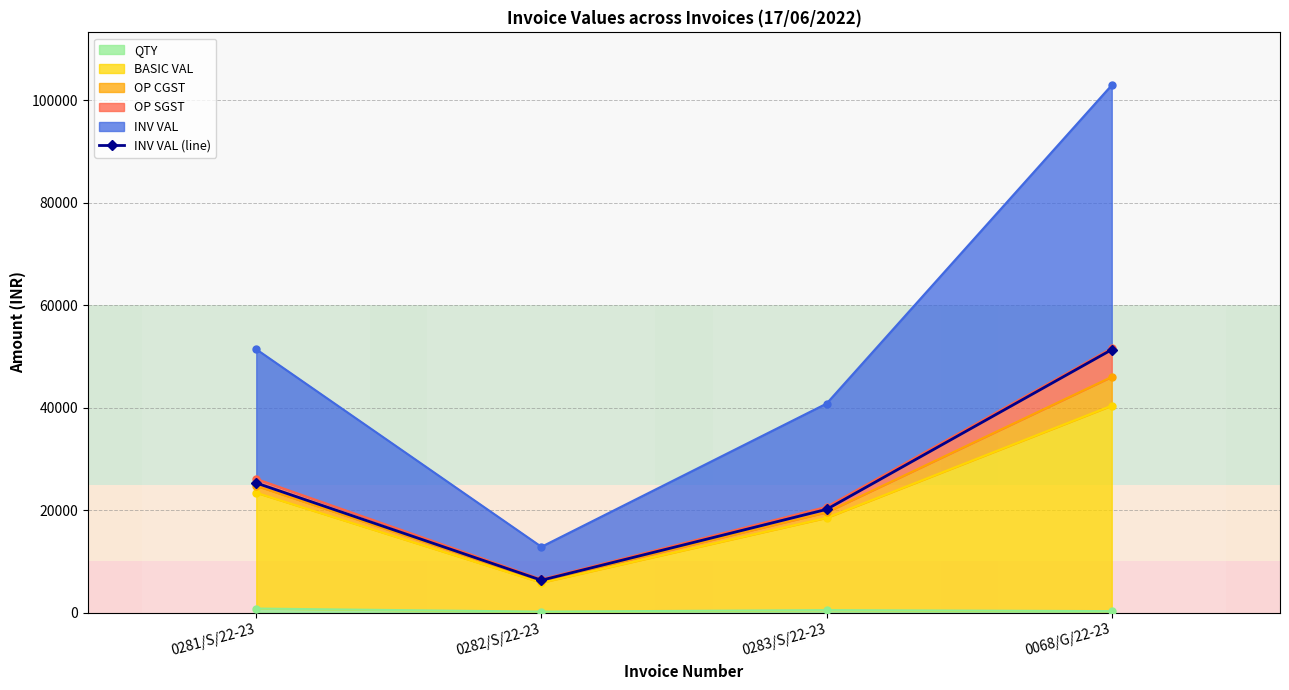

What is the greatest value displayed?

51344.6